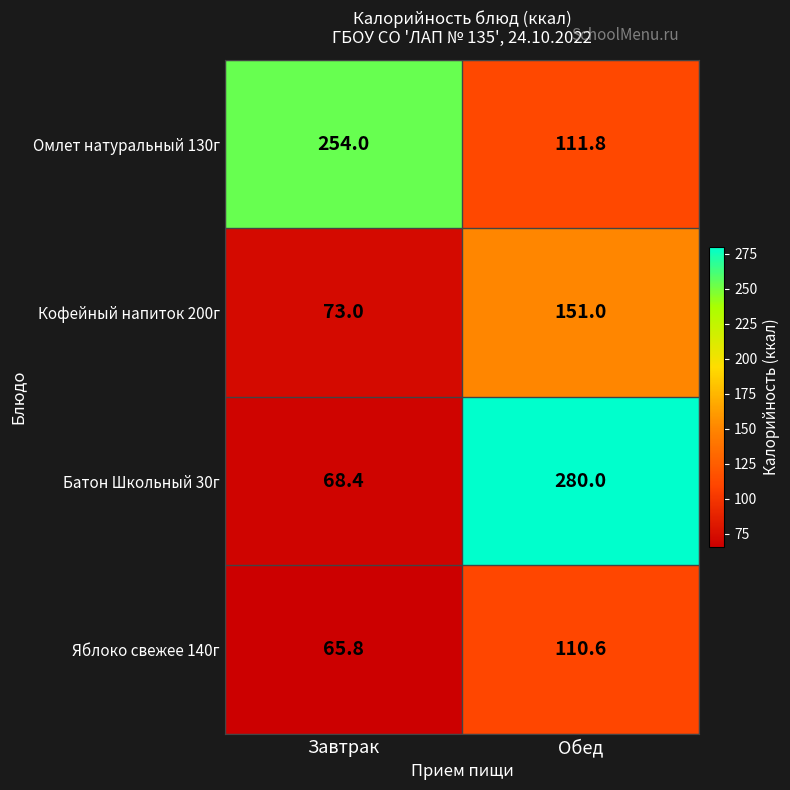

Where is Кофейный напиток 200г nearest to the value 112?

Завтрак